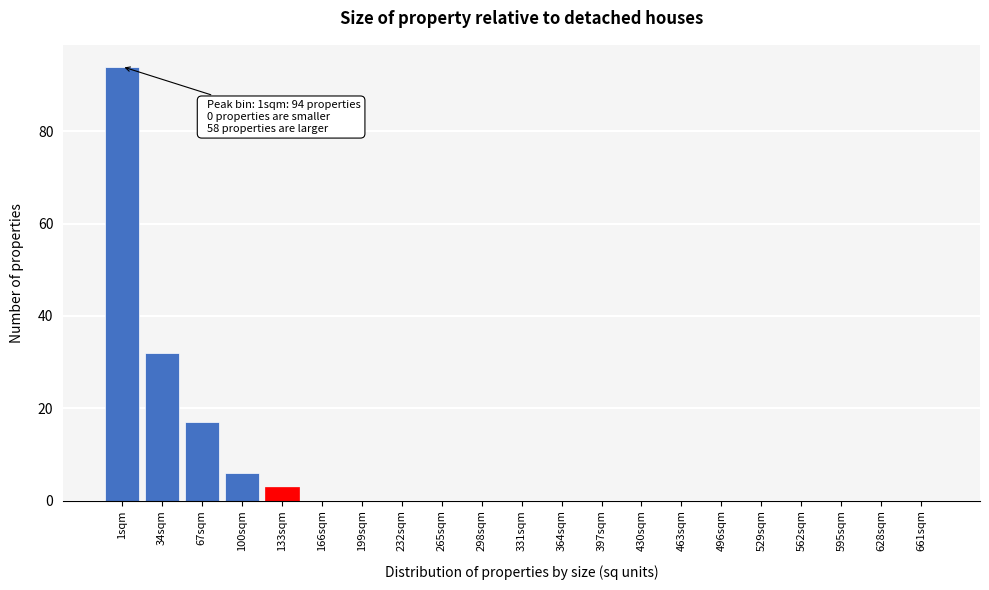

Reading left to right, what are all the values shown in this chart?

1sqm=94	34sqm=32	67sqm=17	100sqm=6	133sqm=3	166sqm=0	199sqm=0	232sqm=0	265sqm=0	298sqm=0	331sqm=0	364sqm=0	397sqm=0	430sqm=0	463sqm=0	496sqm=0	529sqm=0	562sqm=0	595sqm=0	628sqm=0	661sqm=0